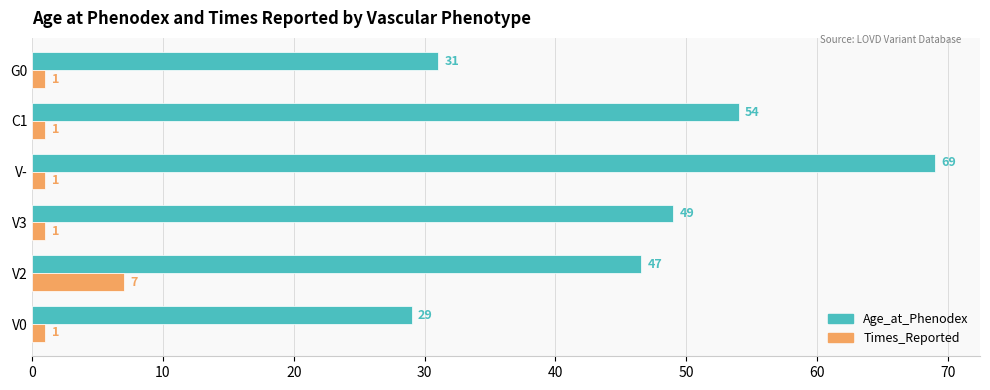

What is the spread (max minus min) of values at V0?

28.0